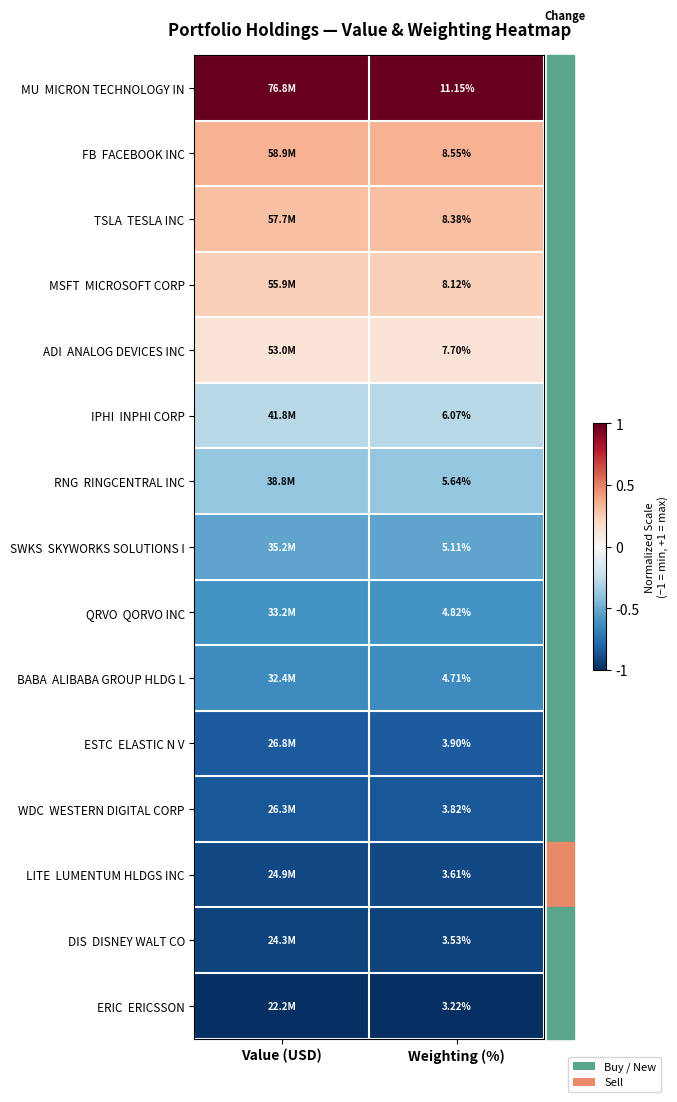

Rank the categories by DIS DISNEY WALT CO value from lowest to highest.

Weighting (%), Value (USD)